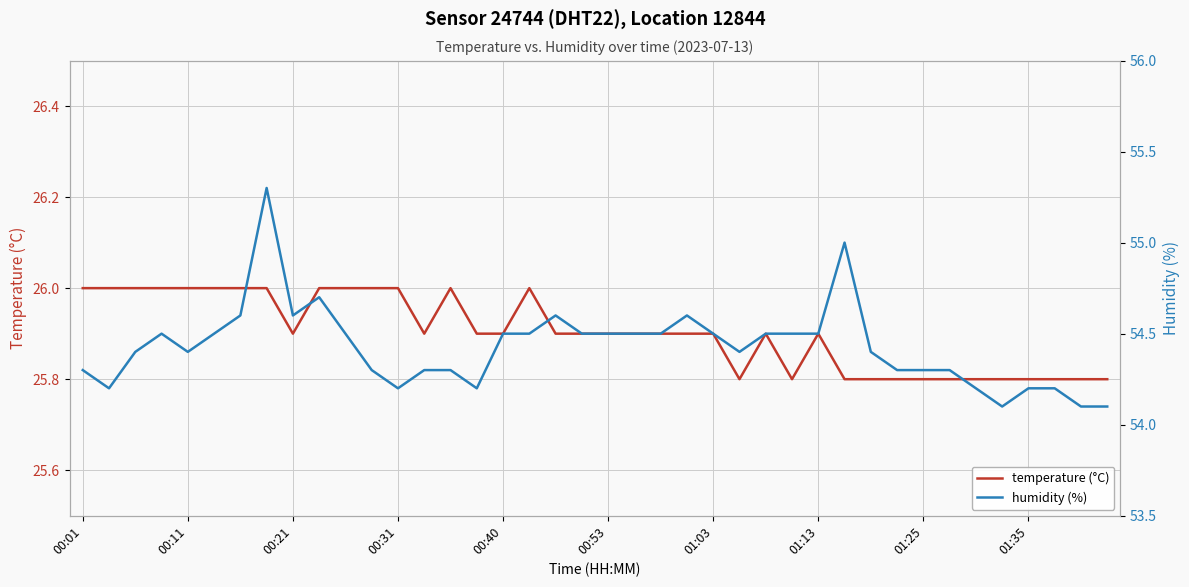

Is this an area chart (filled region under the line)?

No